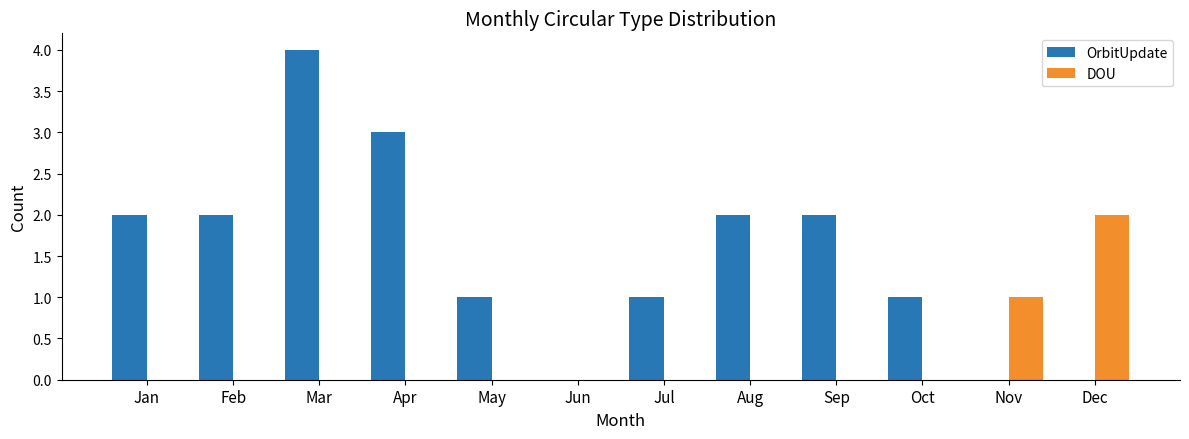

Reading right to left, extract all data points from this chart.

OrbitUpdate: 0	0	1	2	2	1	0	1	3	4	2	2
DOU: 2	1	0	0	0	0	0	0	0	0	0	0